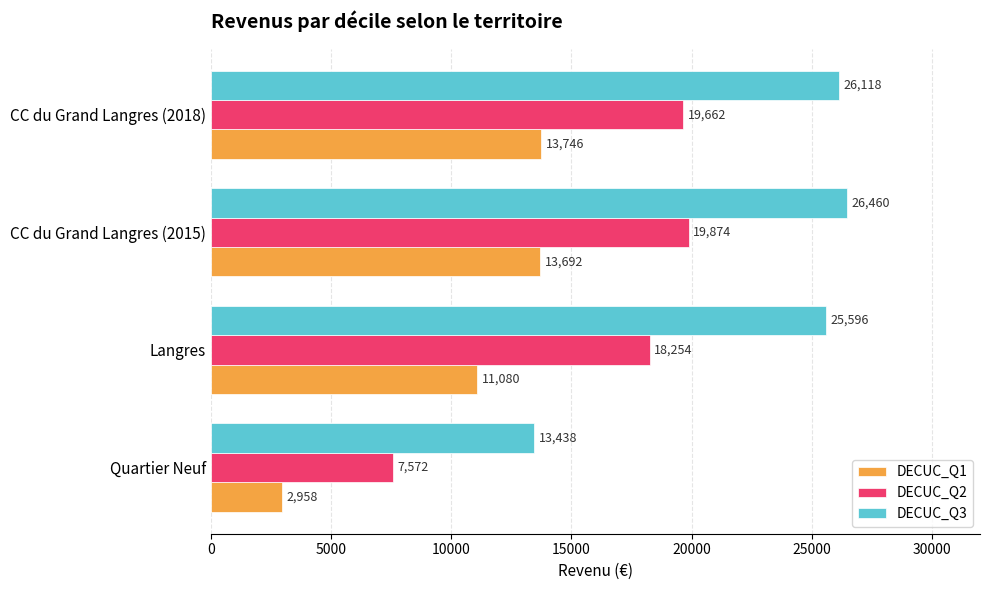

What is the greatest value displayed?

26460